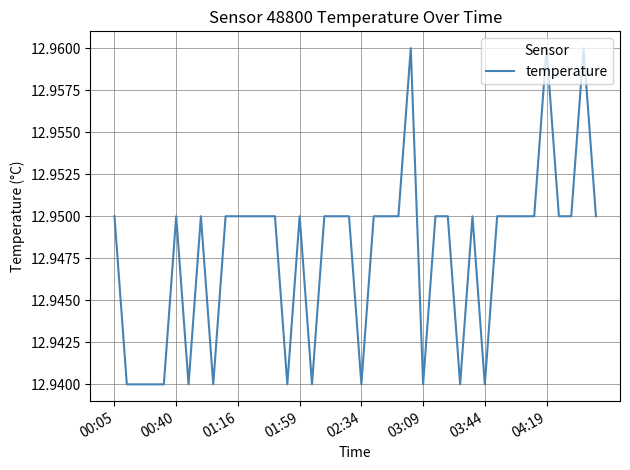

Between 03:09 and 00:40, which is larger?

00:40